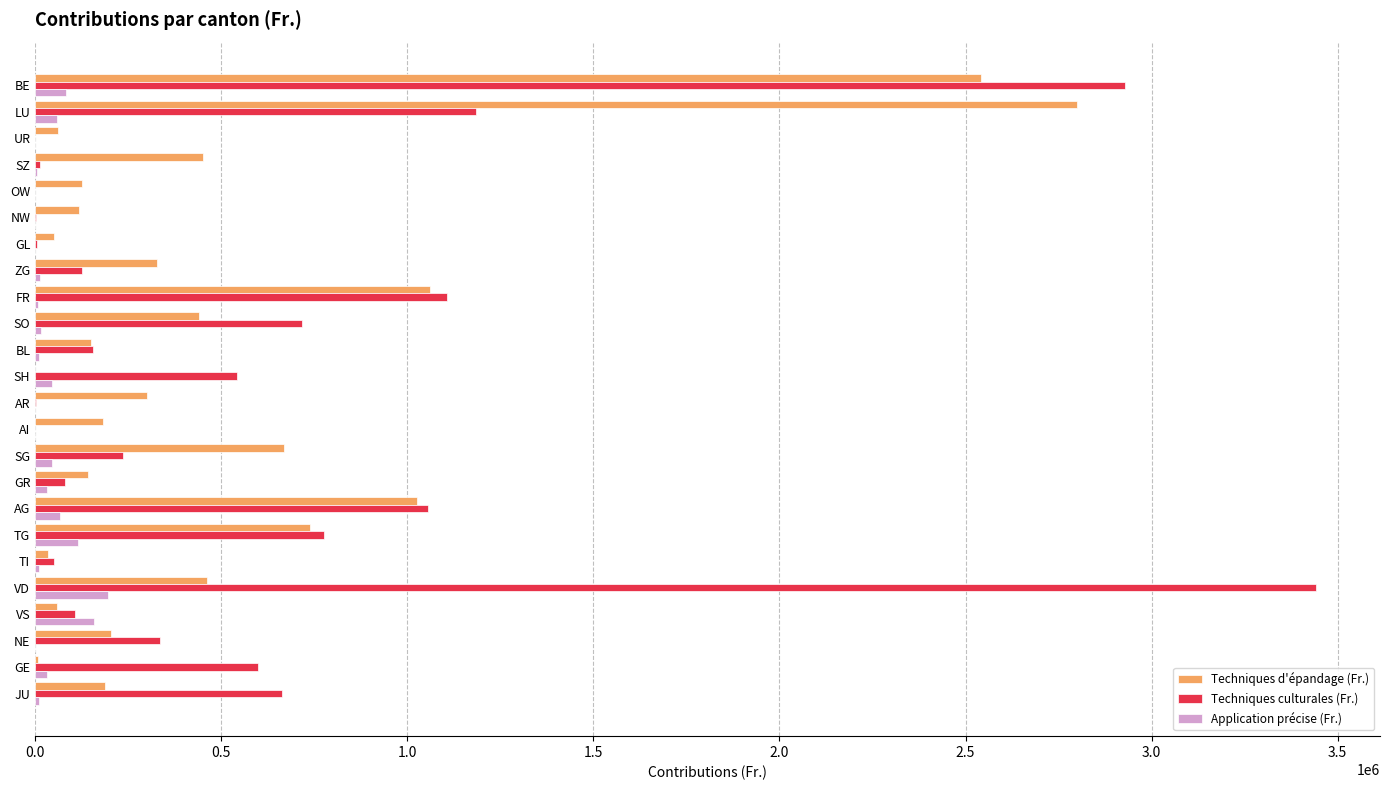

Which category has the highest value in the Techniques d'épandage (Fr.) series?

LU